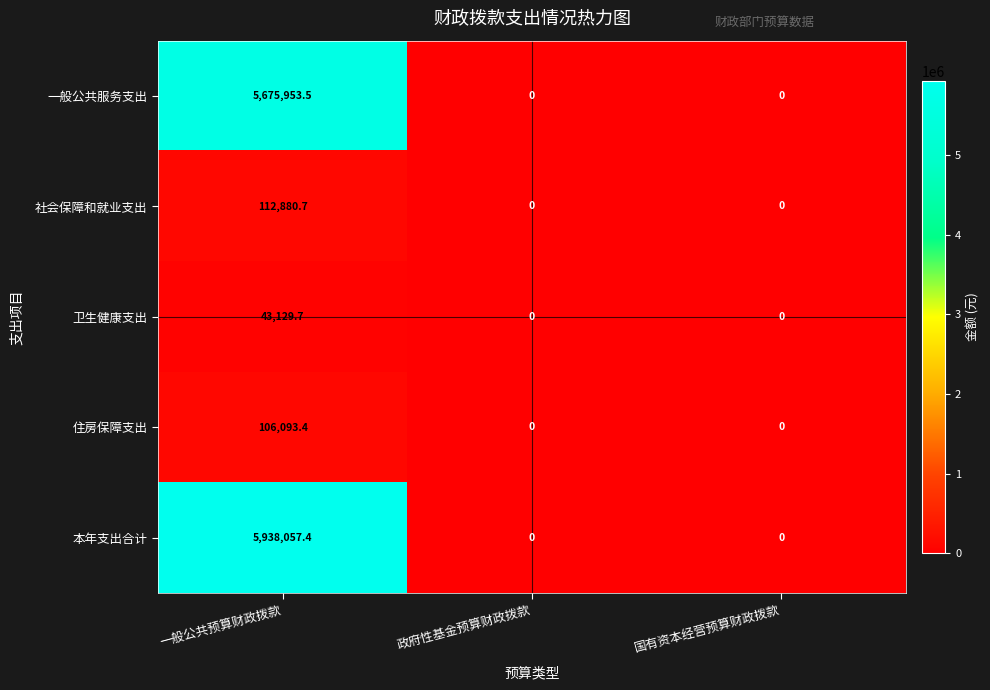

How many values in the 一般公共服务支出 series exceed 0?

1